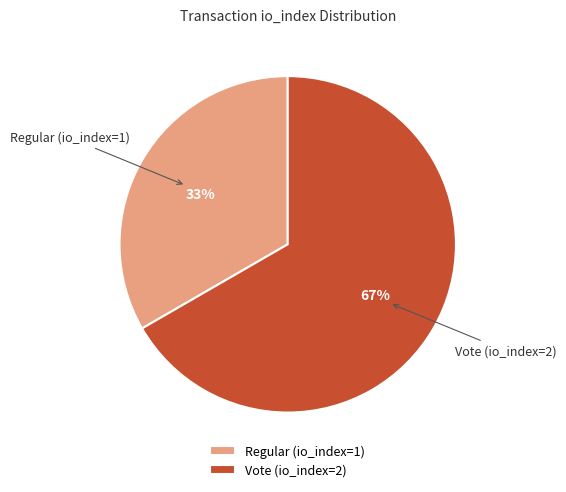

Which has a higher value, Regular (io_index=1) or Vote (io_index=2)?

Vote (io_index=2)